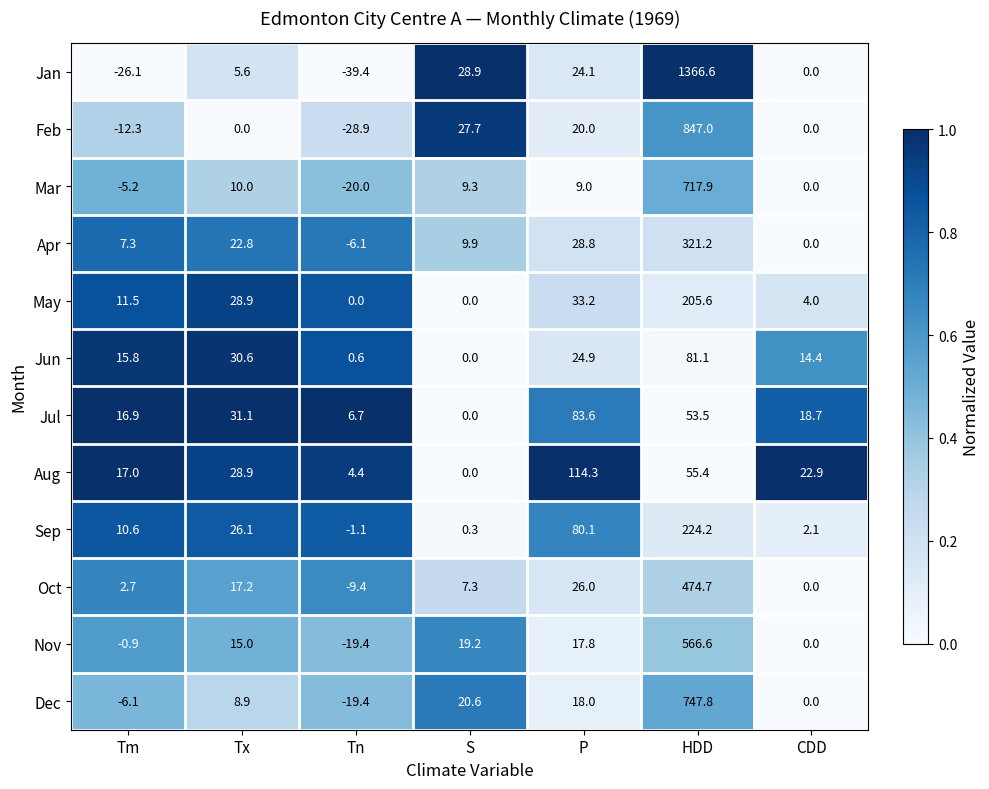

Which series changed the most between Tm and Tx?

Jan